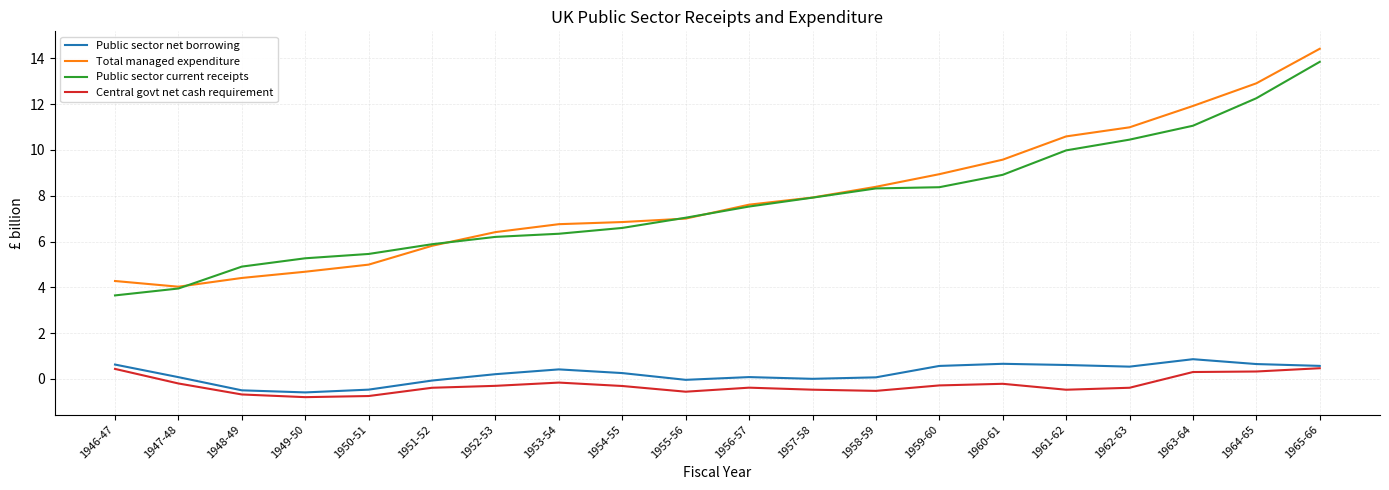

True or false: Central govt net cash requirement has a value of -0.8 at 1949-50.

True